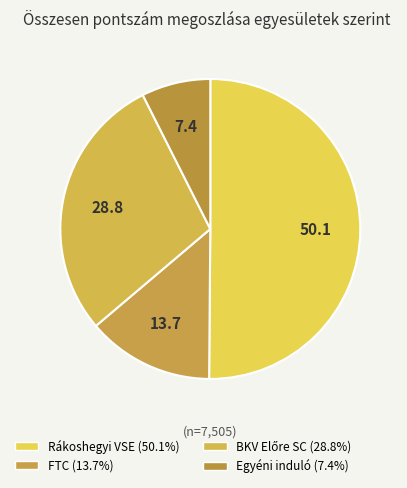

Count the number of slices in the pie.

4